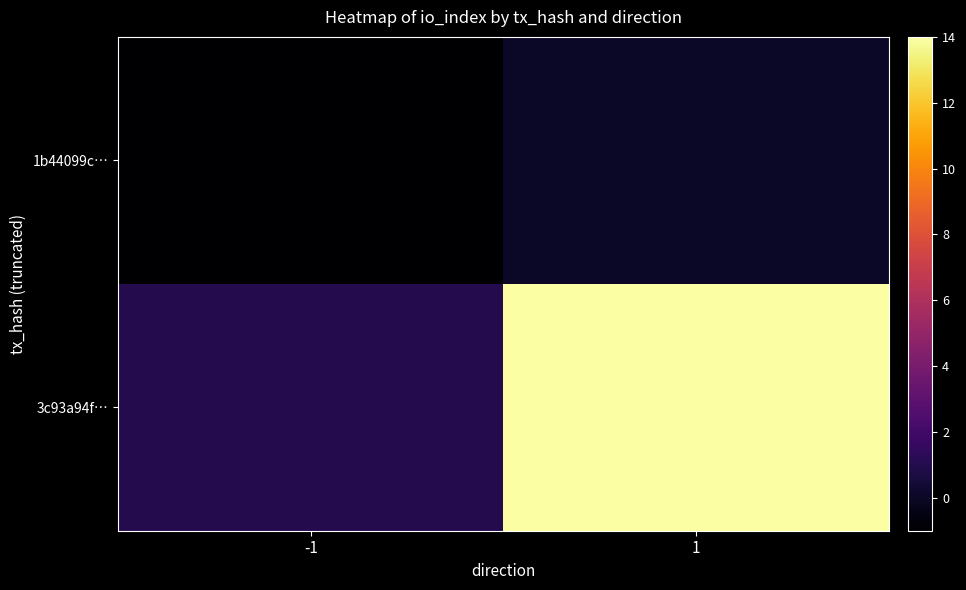

Between -1 and 1, which series saw the biggest shift?

3c93a94f…